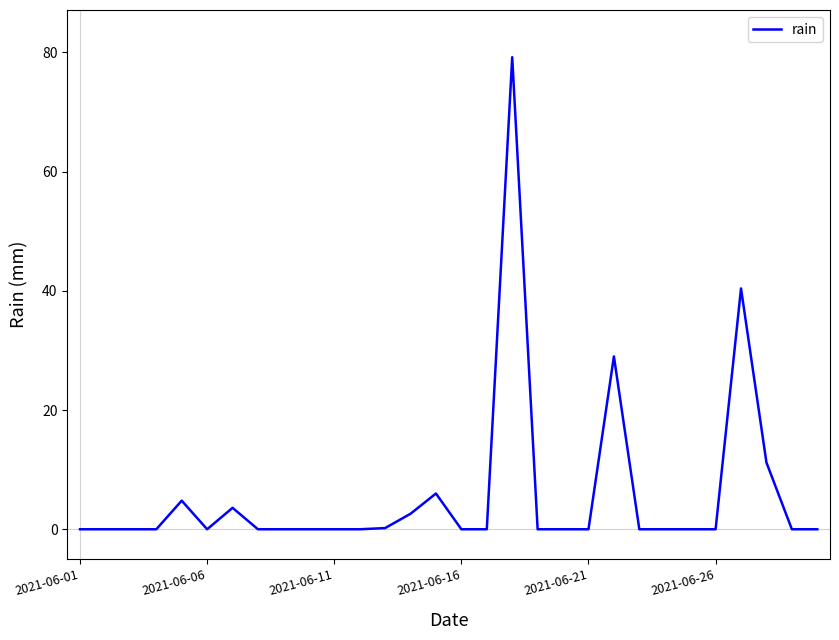

What is the greatest value displayed?

79.2